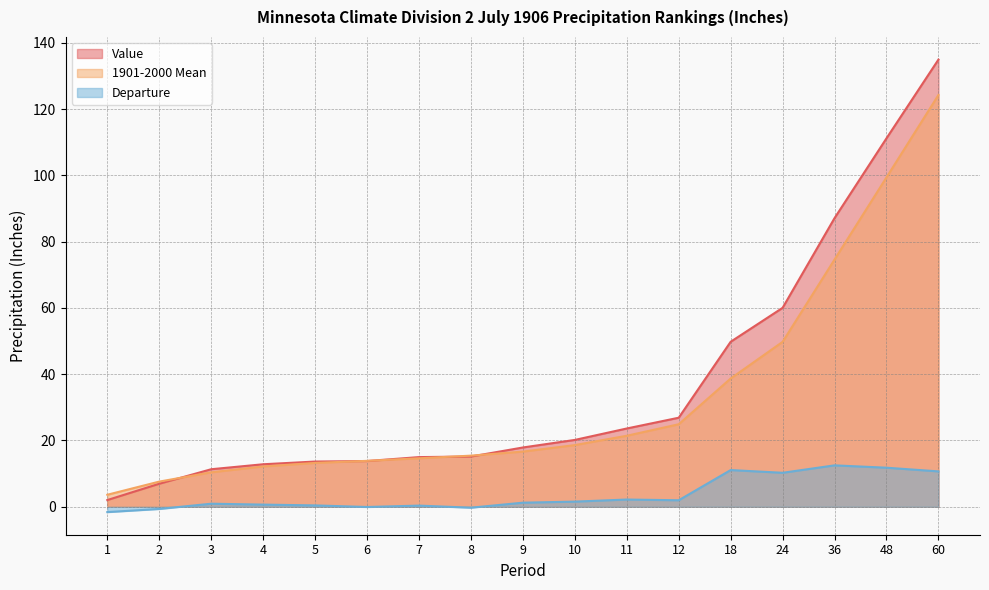

Which series has the largest range (max minus min)?

Value